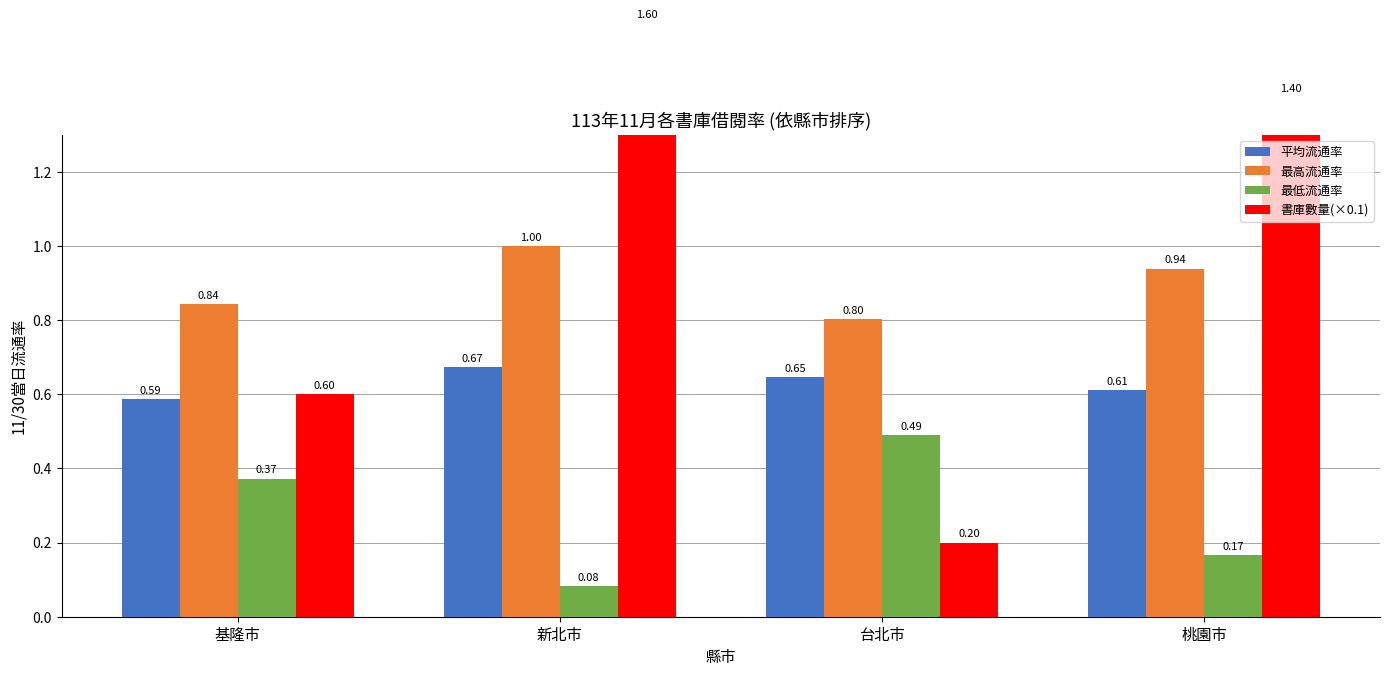

At 基隆市, list the series in order from largest to smallest.

最高流通率, 書庫數量(×0.1), 平均流通率, 最低流通率